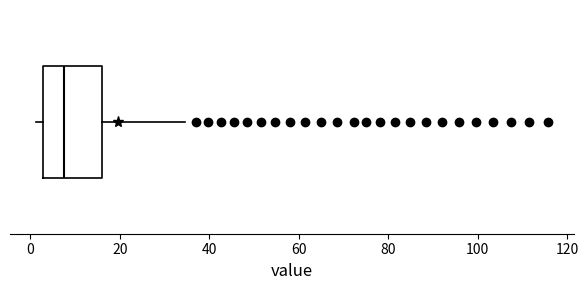

Where does the median line of the box sit on the x-axis? The values are not printed on the chart, so give them approximately, as read against the axis.

8